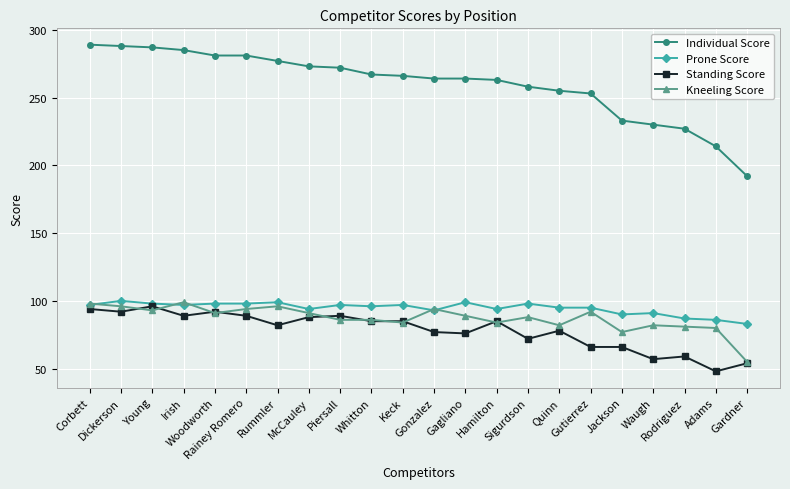

What is the total value across all series at Young?

574